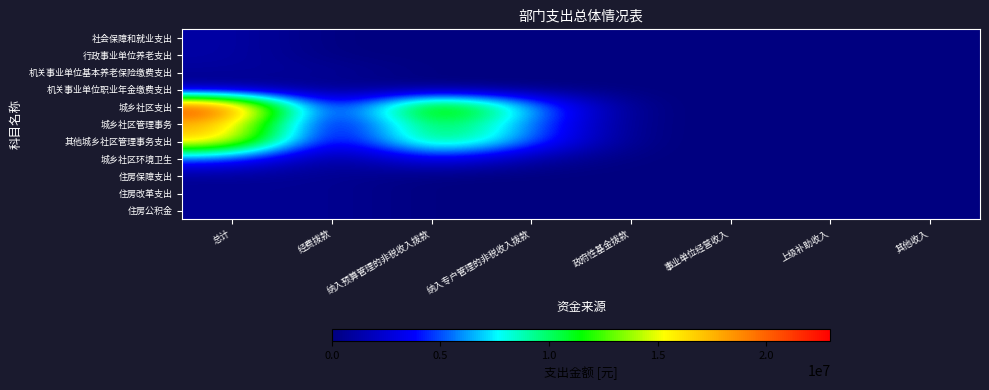

Reading right to left, transcribe all the data shown in this chart.

社会保障和就业支出: 其他收入=0.0	上级补助收入=0.0	事业单位经营收入=0.0	政府性基金拨款=0.0	纳入专户管理的非税收入拨款=0.0	纳入预算管理的非税收入拨款=0.0	经费拨款=0.0	总计=1218849.6
行政事业单位养老支出: 其他收入=0.0	上级补助收入=0.0	事业单位经营收入=0.0	政府性基金拨款=0.0	纳入专户管理的非税收入拨款=0.0	纳入预算管理的非税收入拨款=0.0	经费拨款=0.0	总计=1218849.6
机关事业单位基本养老保险缴费支出: 其他收入=0.0	上级补助收入=0.0	事业单位经营收入=0.0	政府性基金拨款=0.0	纳入专户管理的非税收入拨款=0.0	纳入预算管理的非税收入拨款=0.0	经费拨款=844974.7	总计=844974.7
机关事业单位职业年金缴费支出: 其他收入=0.0	上级补助收入=0.0	事业单位经营收入=0.0	政府性基金拨款=0.0	纳入专户管理的非税收入拨款=0.0	纳入预算管理的非税收入拨款=0.0	经费拨款=373874.9	总计=373874.9
城乡社区支出: 其他收入=0.0	上级补助收入=0.0	事业单位经营收入=0.0	政府性基金拨款=0.0	纳入专户管理的非税收入拨款=6500000.0	纳入预算管理的非税收入拨款=16457795.6	经费拨款=0.0	总计=22957795.6
城乡社区管理事务: 其他收入=0.0	上级补助收入=0.0	事业单位经营收入=0.0	政府性基金拨款=0.0	纳入专户管理的非税收入拨款=5400000.0	纳入预算管理的非税收入拨款=12207735.7	经费拨款=0.0	总计=17607735.7
其他城乡社区管理事务支出: 其他收入=0.0	上级补助收入=0.0	事业单位经营收入=0.0	政府性基金拨款=0.0	纳入专户管理的非税收入拨款=5400000.0	纳入预算管理的非税收入拨款=12207735.7	经费拨款=0.0	总计=17607735.7
城乡社区环境卫生: 其他收入=0.0	上级补助收入=0.0	事业单位经营收入=0.0	政府性基金拨款=0.0	纳入专户管理的非税收入拨款=1100000.0	纳入预算管理的非税收入拨款=4250059.9	经费拨款=0.0	总计=5350059.9
住房保障支出: 其他收入=0.0	上级补助收入=0.0	事业单位经营收入=0.0	政府性基金拨款=0.0	纳入专户管理的非税收入拨款=0.0	纳入预算管理的非税收入拨款=0.0	经费拨款=633731.0	总计=633731.0
住房改革支出: 其他收入=0.0	上级补助收入=0.0	事业单位经营收入=0.0	政府性基金拨款=0.0	纳入专户管理的非税收入拨款=0.0	纳入预算管理的非税收入拨款=0.0	经费拨款=633731.0	总计=633731.0
住房公积金: 其他收入=0.0	上级补助收入=0.0	事业单位经营收入=0.0	政府性基金拨款=0.0	纳入专户管理的非税收入拨款=0.0	纳入预算管理的非税收入拨款=0.0	经费拨款=633731.0	总计=633731.0